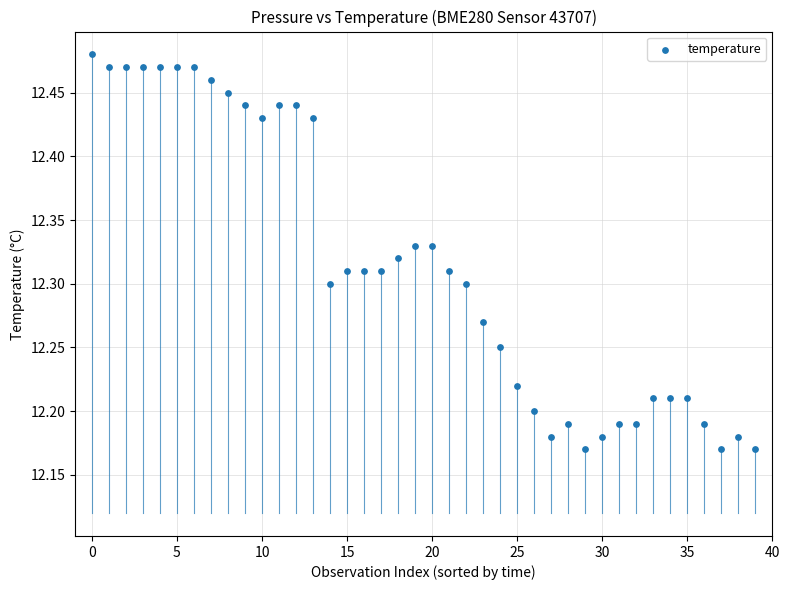

What is the range of Y values (max minus min)?

0.3